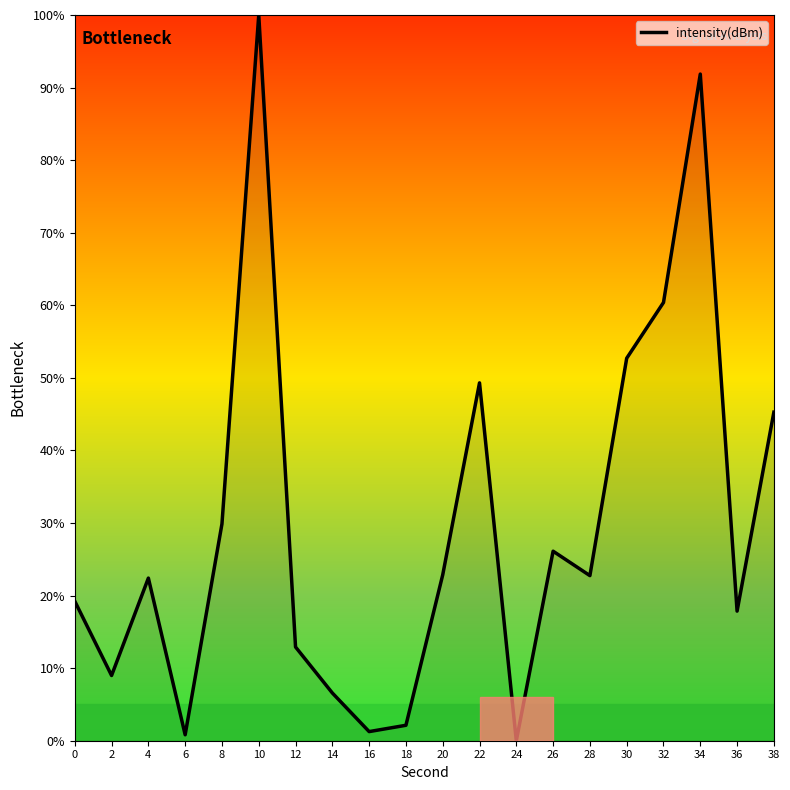

Where does the data first go above 22?

4